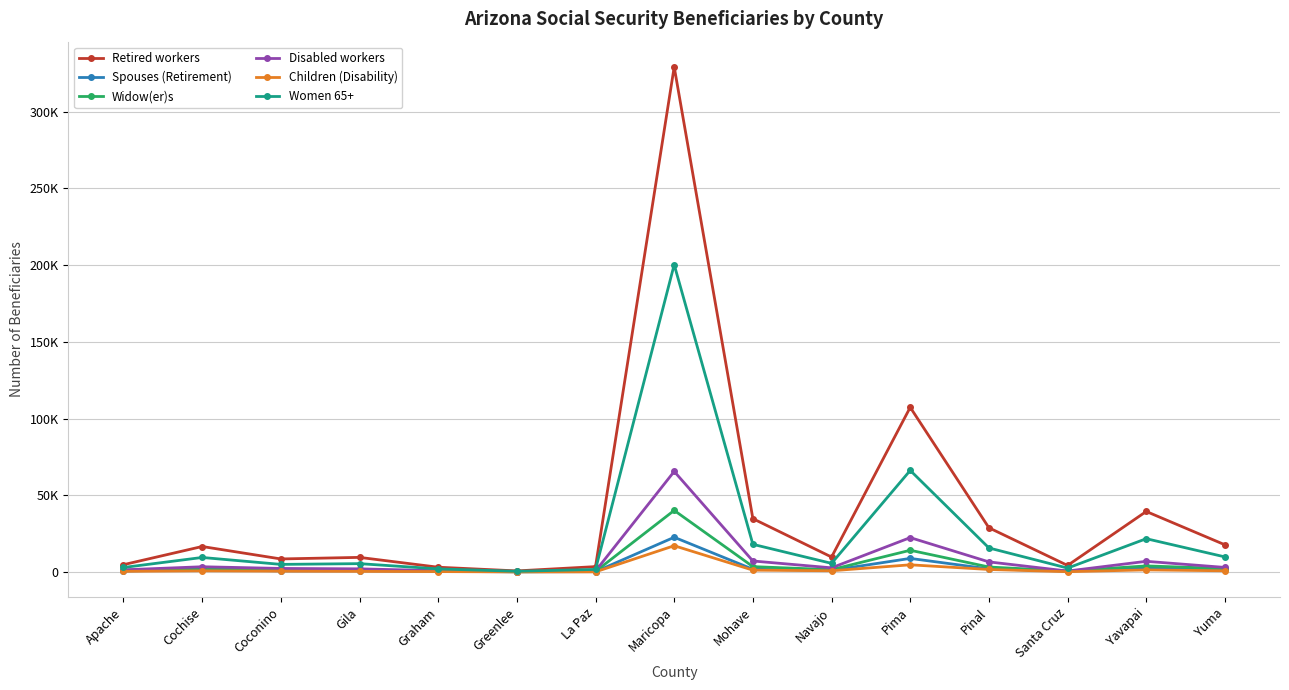

List the series in order of their peak value, highest first.

Retired workers, Women 65+, Disabled workers, Widow(er)s, Spouses (Retirement), Children (Disability)